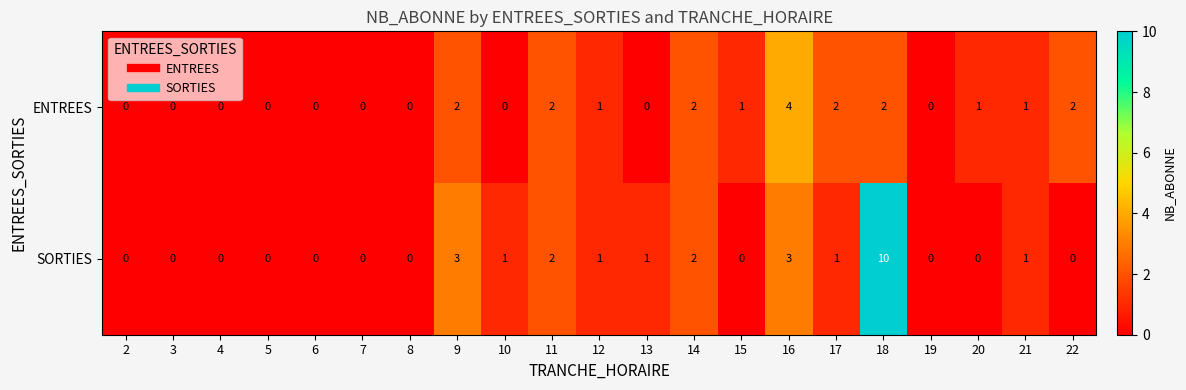

What is the difference between the maximum and minimum values in the ENTREES series?

4